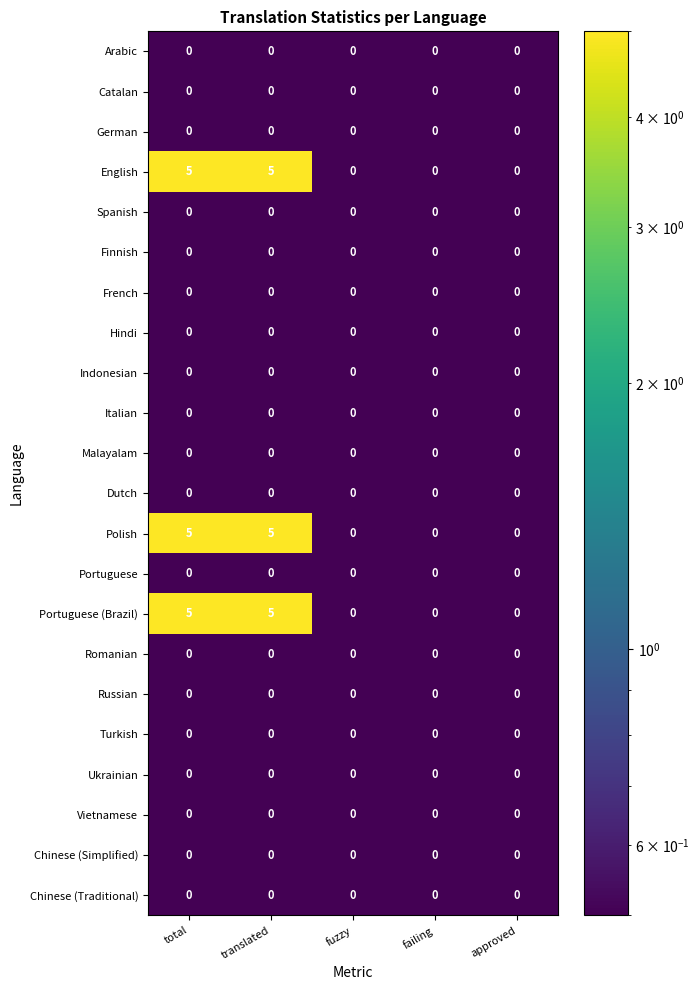

How many Portuguese (Brazil) values are between 0 and 5?

5